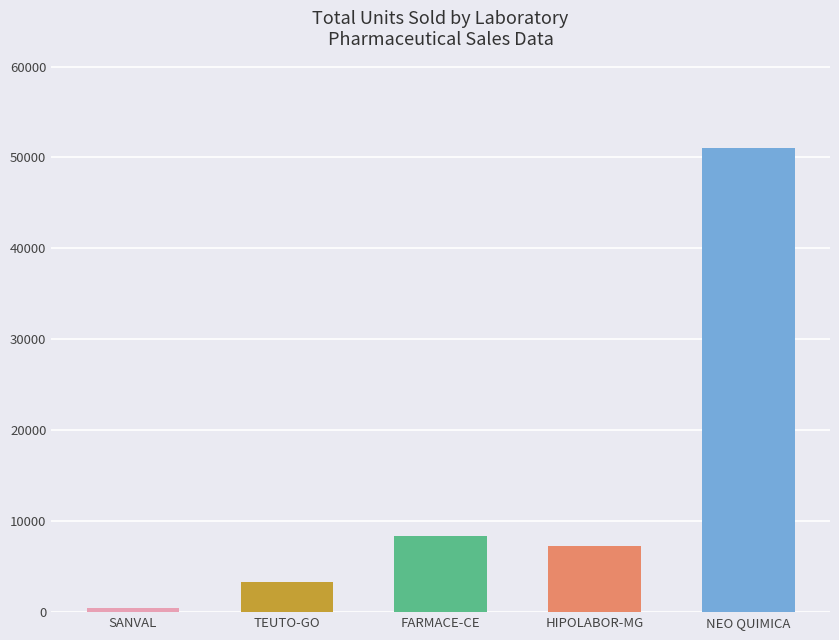

How many distinct data groups are displayed?

1